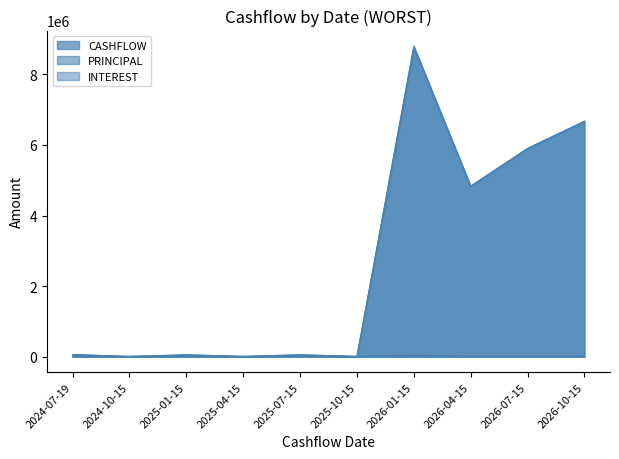

Which series has the largest total across all categories?

CASHFLOW